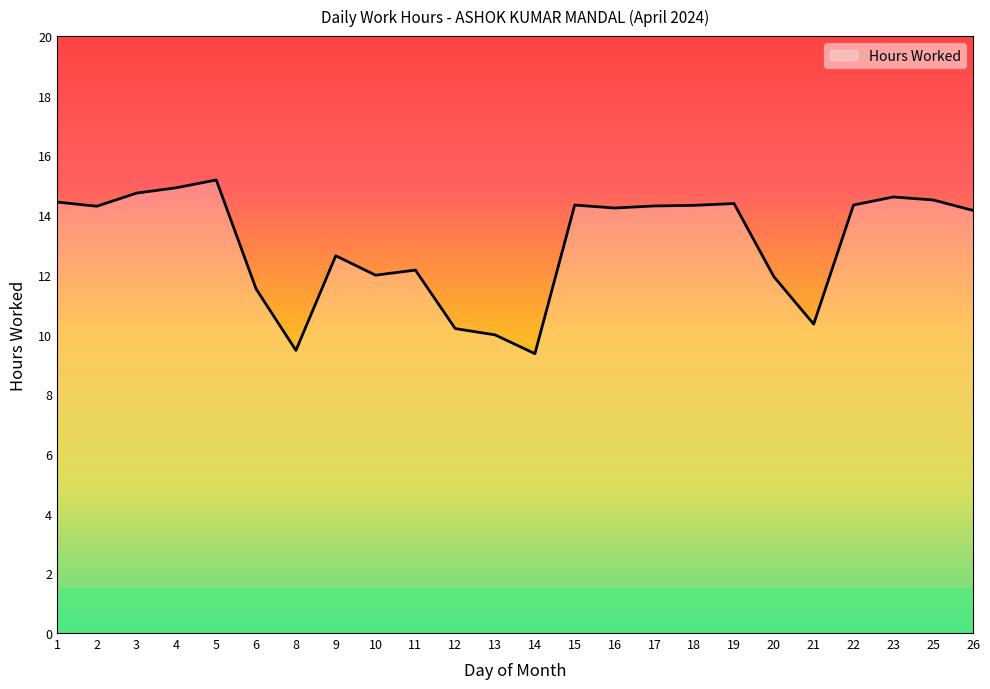

True or false: the data shows 3.6 at 8.

False